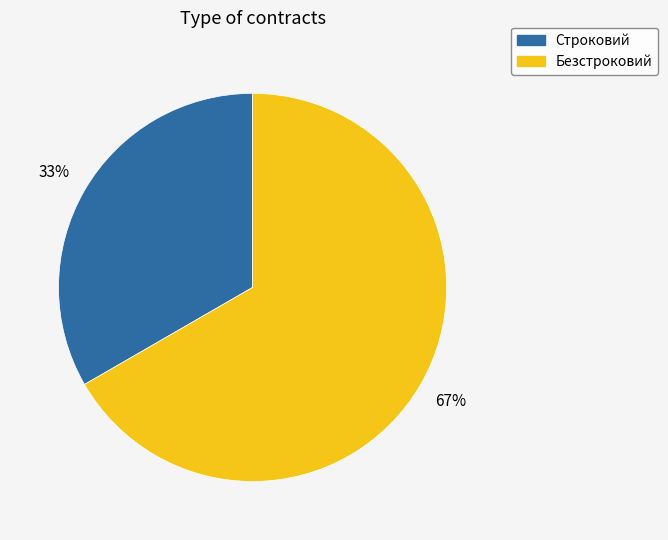

What is the smallest slice in the pie chart?

Строковий